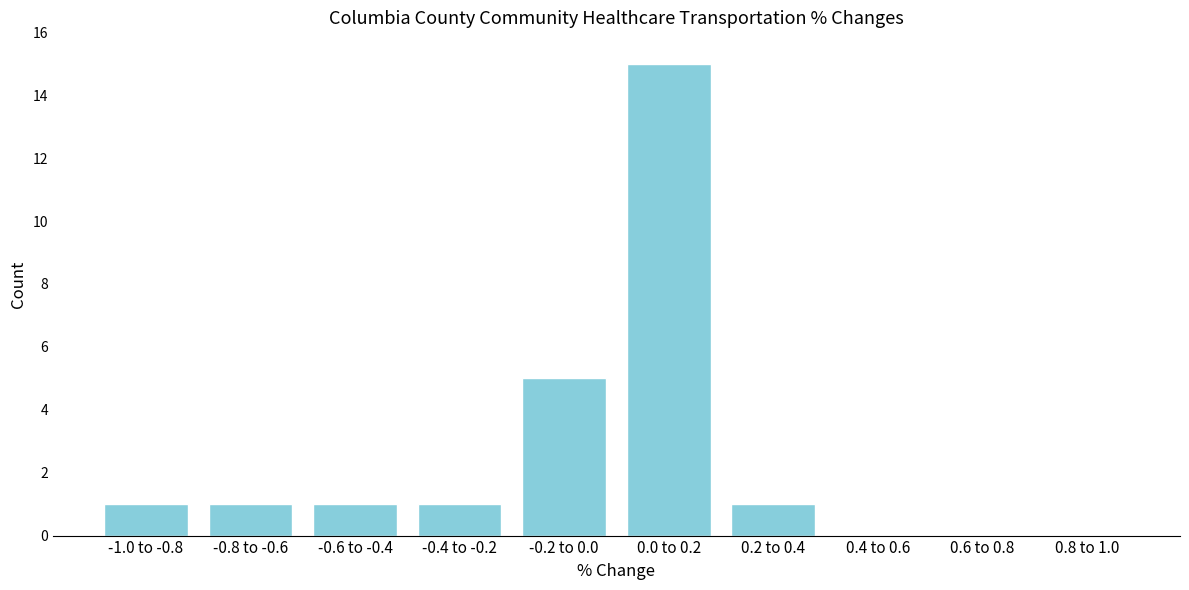

Reading left to right, extract all data points from this chart.

-1.0 to -0.8=1	-0.8 to -0.6=1	-0.6 to -0.4=1	-0.4 to -0.2=1	-0.2 to 0.0=5	0.0 to 0.2=15	0.2 to 0.4=1	0.4 to 0.6=0	0.6 to 0.8=0	0.8 to 1.0=0